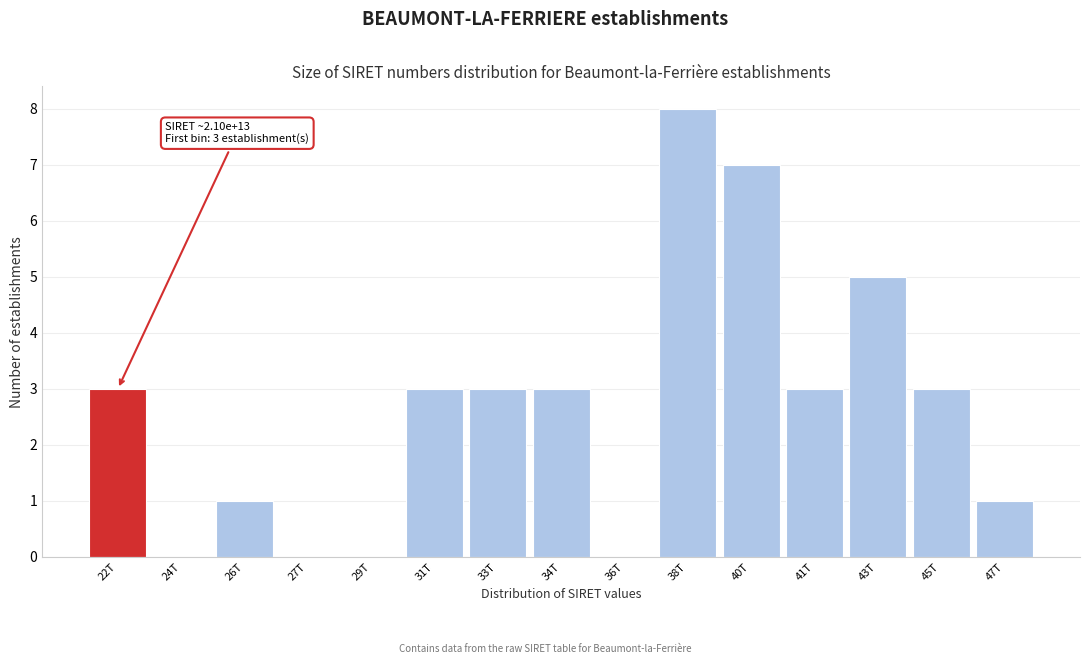

Reading right to left, what are all the values shown in this chart?

47T=1	45T=3	43T=5	41T=3	40T=7	38T=8	36T=0	34T=3	33T=3	31T=3	29T=0	27T=0	26T=1	24T=0	22T=3